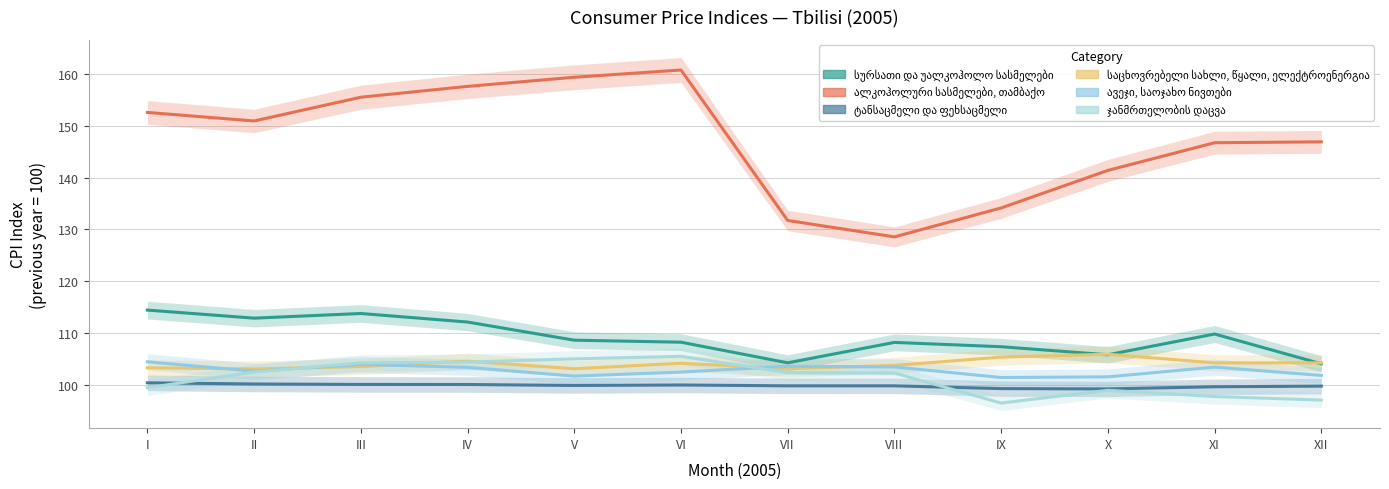

Reading left to right, transcribe all the data shown in this chart.

სურსათი და უალკოჰოლო სასმელები: I=114.4	II=112.9	III=113.8	IV=112.1	V=108.6	VI=108.2	VII=104.2	VIII=108.2	IX=107.3	X=105.8	XI=109.8	XII=104.0
ალკოჰოლური სასმელები, თამბაქო: I=152.6	II=151.0	III=155.6	IV=157.7	V=159.4	VI=160.8	VII=131.7	VIII=128.6	IX=134.2	X=141.4	XI=146.8	XII=146.9
ტანსაცმელი და ფეხსაცმელი: I=100.4	II=100.1	III=100.1	IV=100.0	V=99.9	VI=99.9	VII=99.8	VIII=99.8	IX=99.2	X=99.2	XI=99.6	XII=99.7
საცხოვრებელი სახლი, წყალი, ელექტროენერგია: I=103.3	II=103.0	III=103.5	IV=104.6	V=103.1	VI=104.1	VII=103.1	VIII=103.7	IX=105.3	X=105.9	XI=104.2	XII=104.2
ავეჯი, საოჯახო ნივთები: I=104.4	II=102.6	III=103.9	IV=103.4	V=101.7	VI=102.4	VII=103.6	VIII=103.4	IX=101.4	X=101.5	XI=103.4	XII=101.8
ჯანმრთელობის დაცვა: I=99.4	II=102.4	III=104.2	IV=104.4	V=105.0	VI=105.5	VII=102.4	VIII=102.3	IX=96.5	X=98.9	XI=97.7	XII=97.0